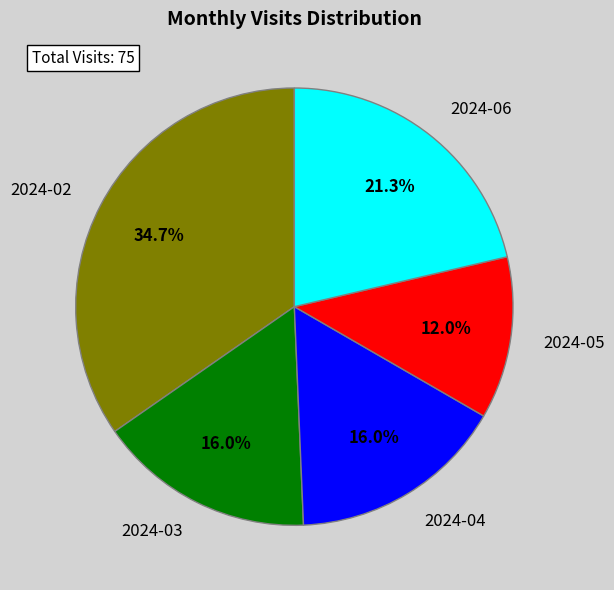

Which category has the smallest portion of the pie?

2024-05